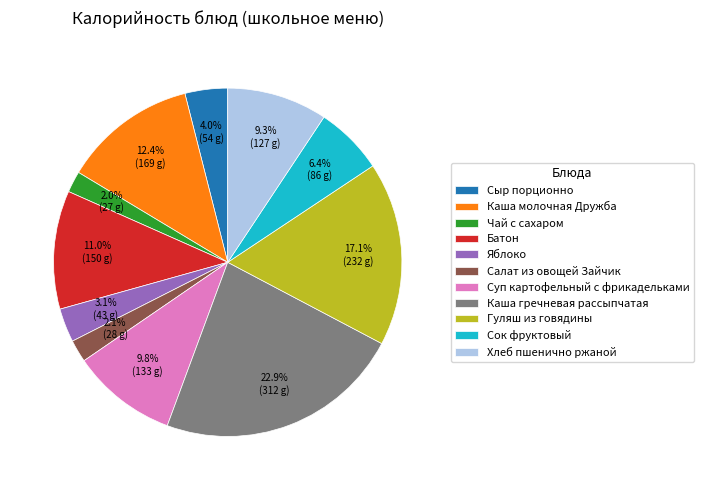

Do Гуляш из говядины and Хлеб пшенично ржаной together represent more than half of the pie?

No